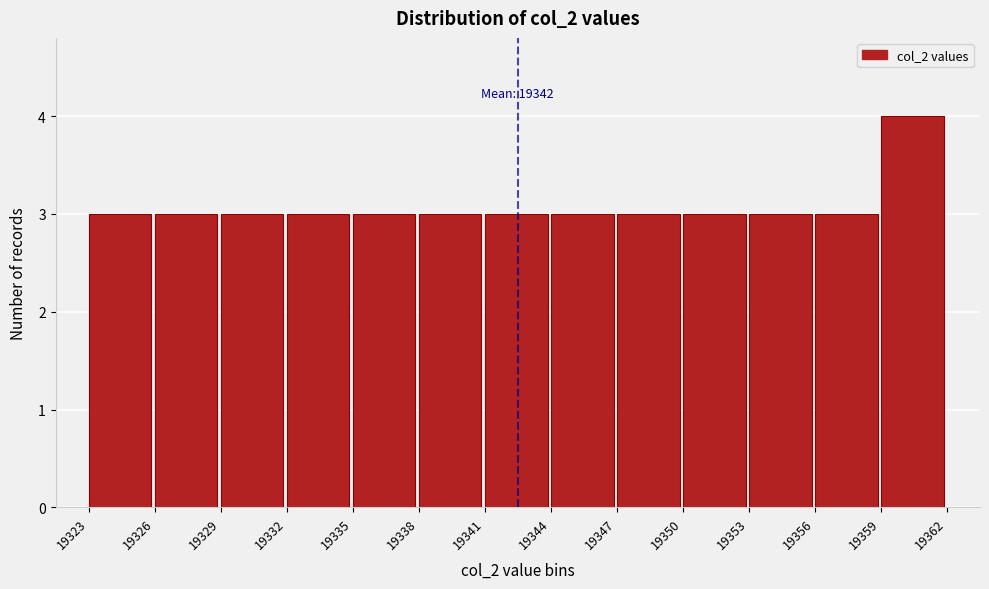

Which range on the x-axis has the tallest bar?

19359 to 19362